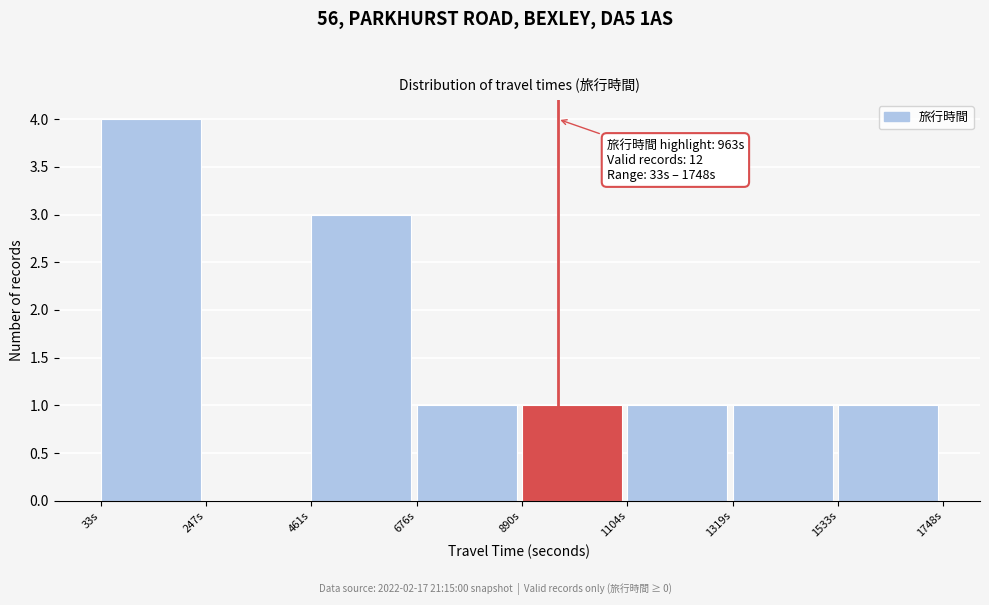

Over which range of the x-axis is the bar tallest?

50 to 250